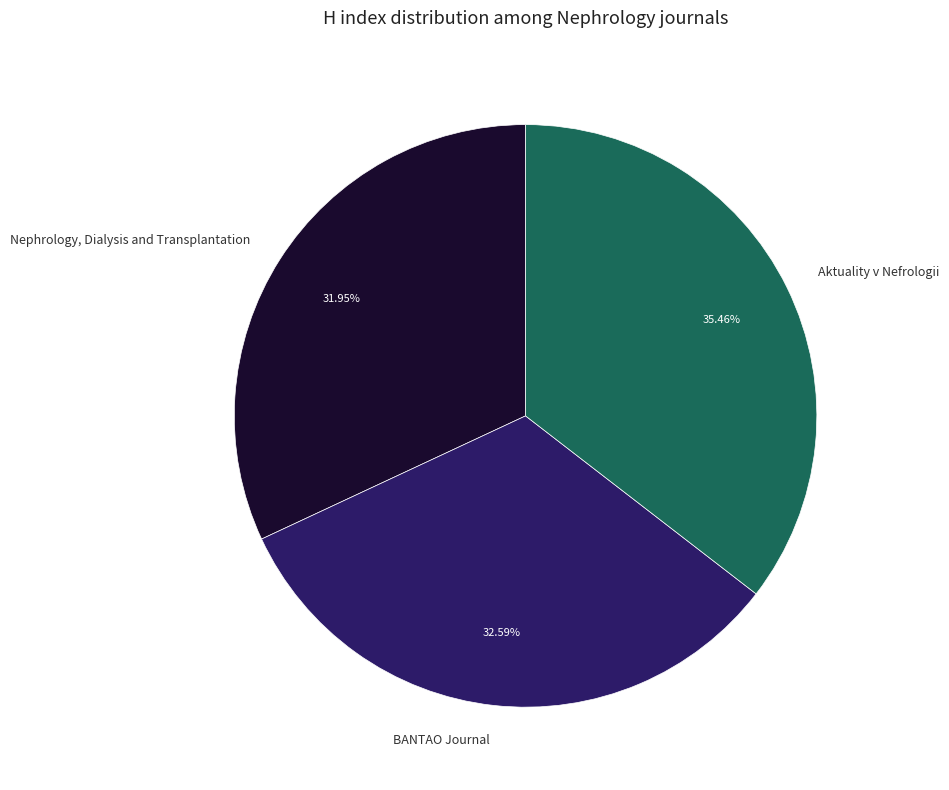

What is the total percentage of Aktuality v Nefrologii and BANTAO Journal?

68.1%